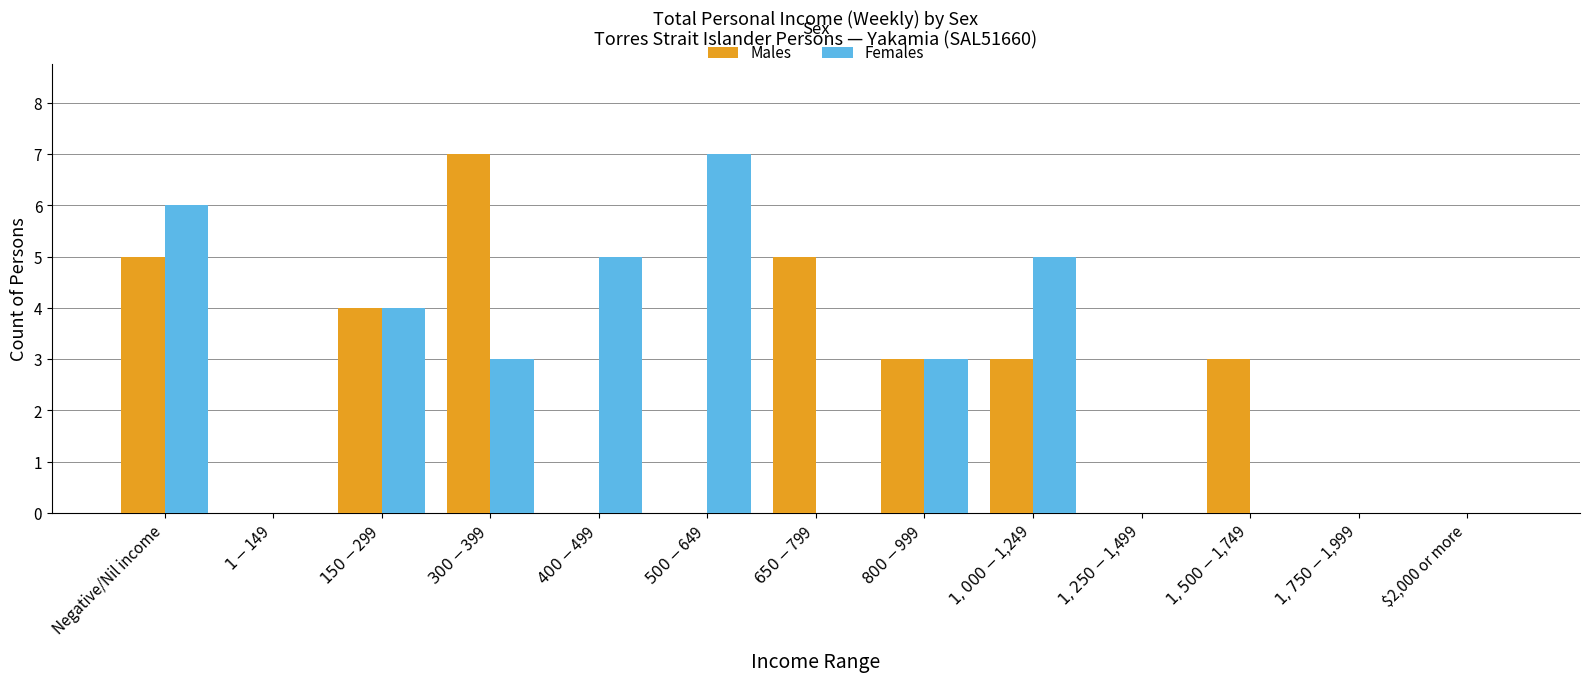

Does the chart contain stacked bars?

No